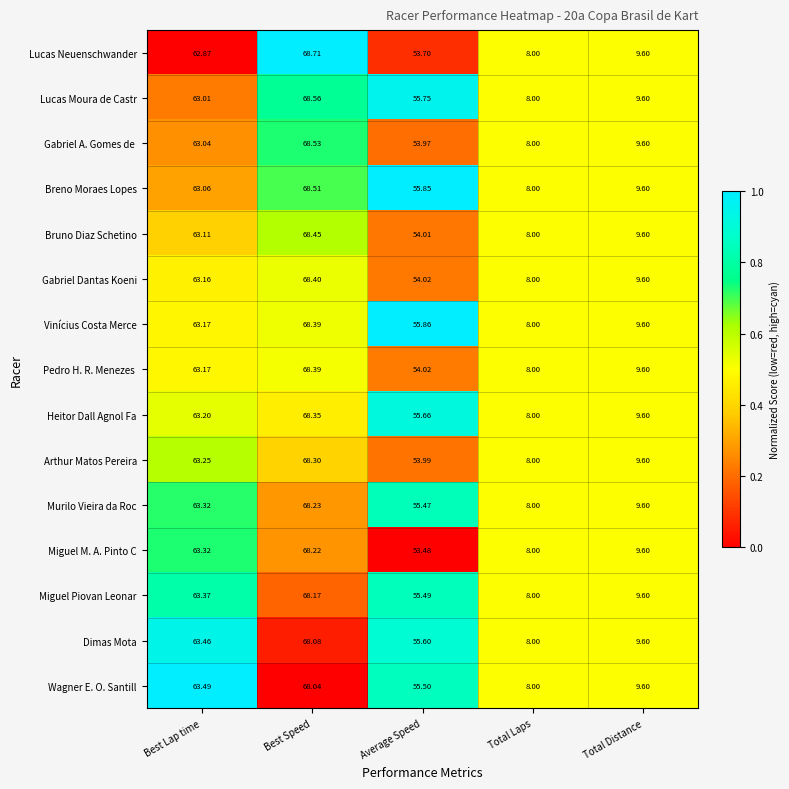

Which series has the widest spread of values?

Lucas Neuenschwander